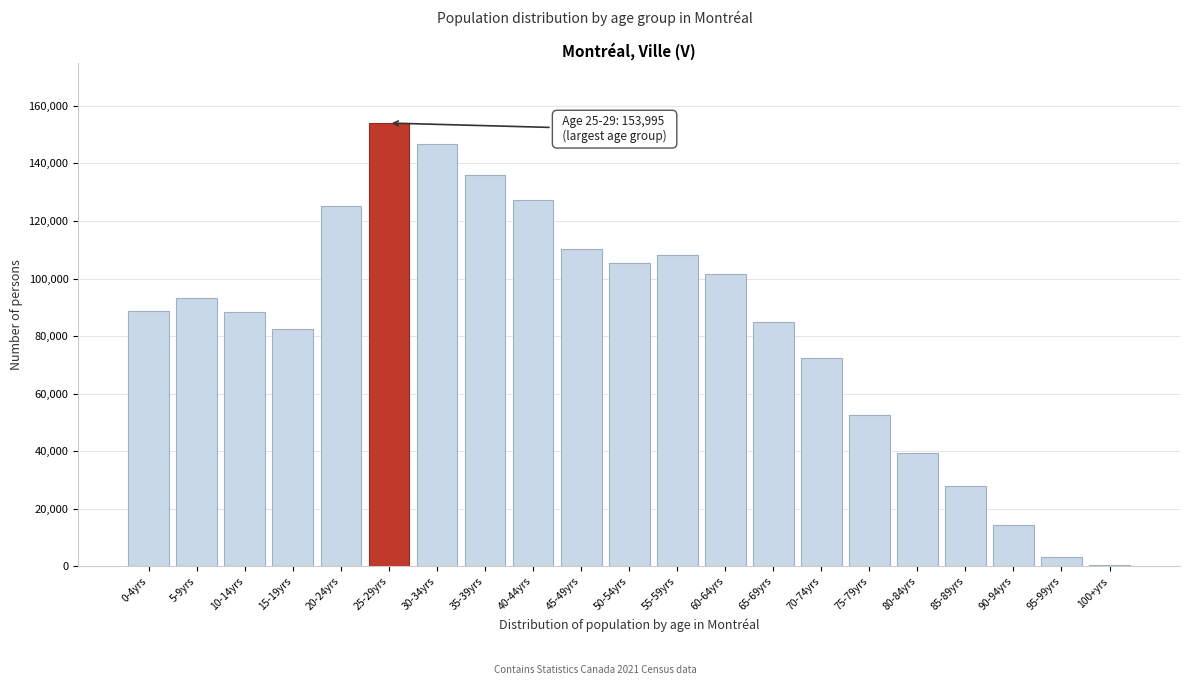

Is it true that the value at 10-14yrs is 88435?

True